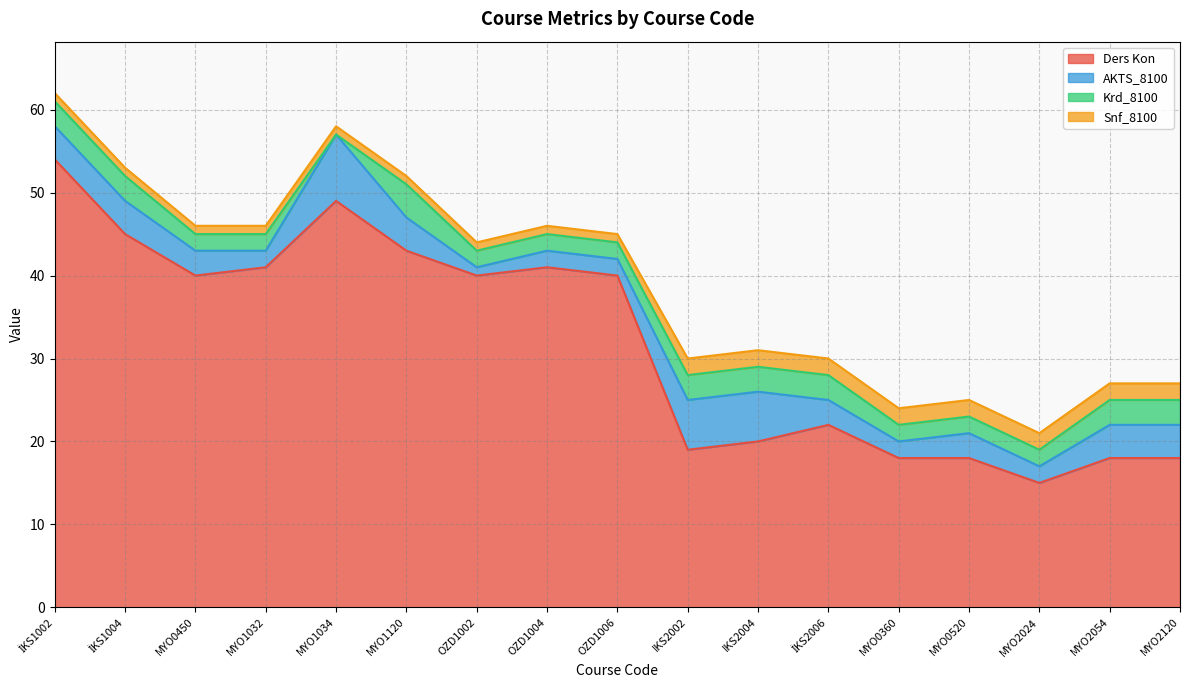

The value of Ders Kon at IKS2002 is 19. True or false?

True